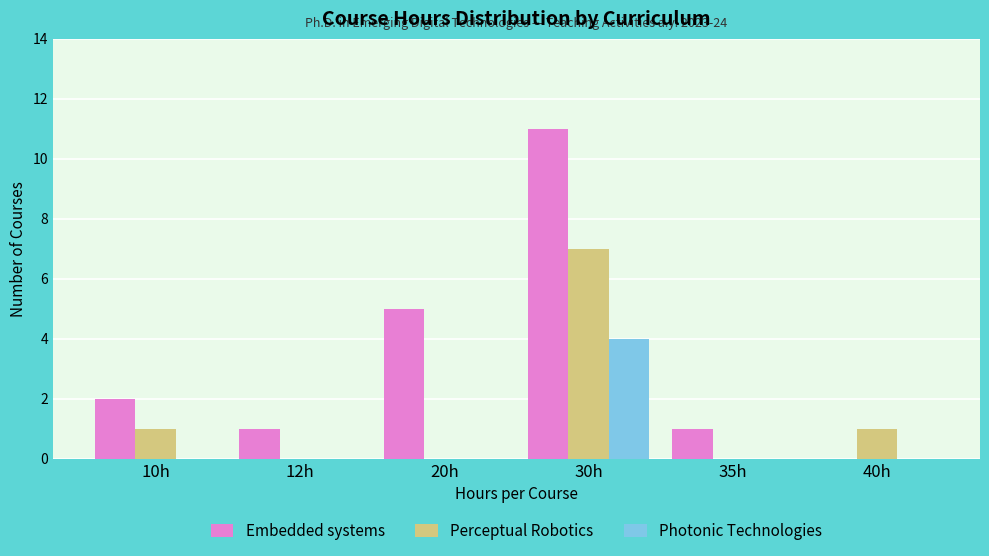

True or false: Embedded systems has a value of 1 at 12h.

True